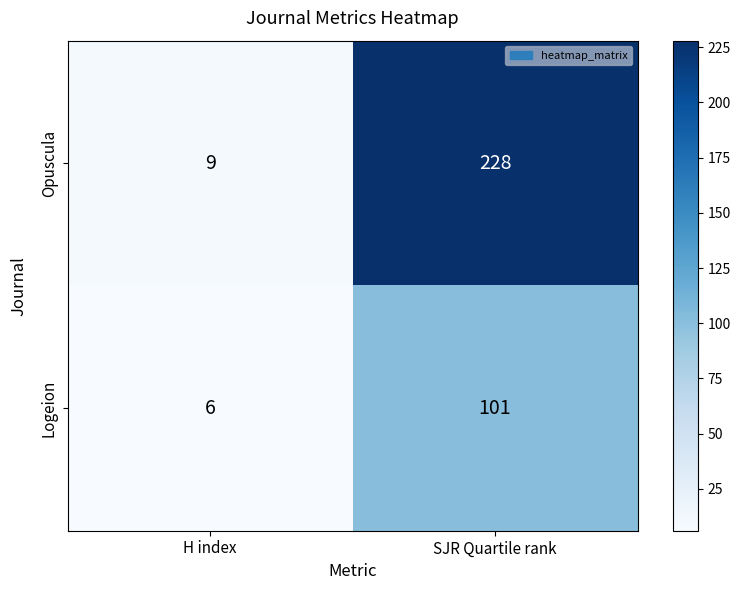

List the series in order of their overall mean, lowest first.

Logeion, Opuscula